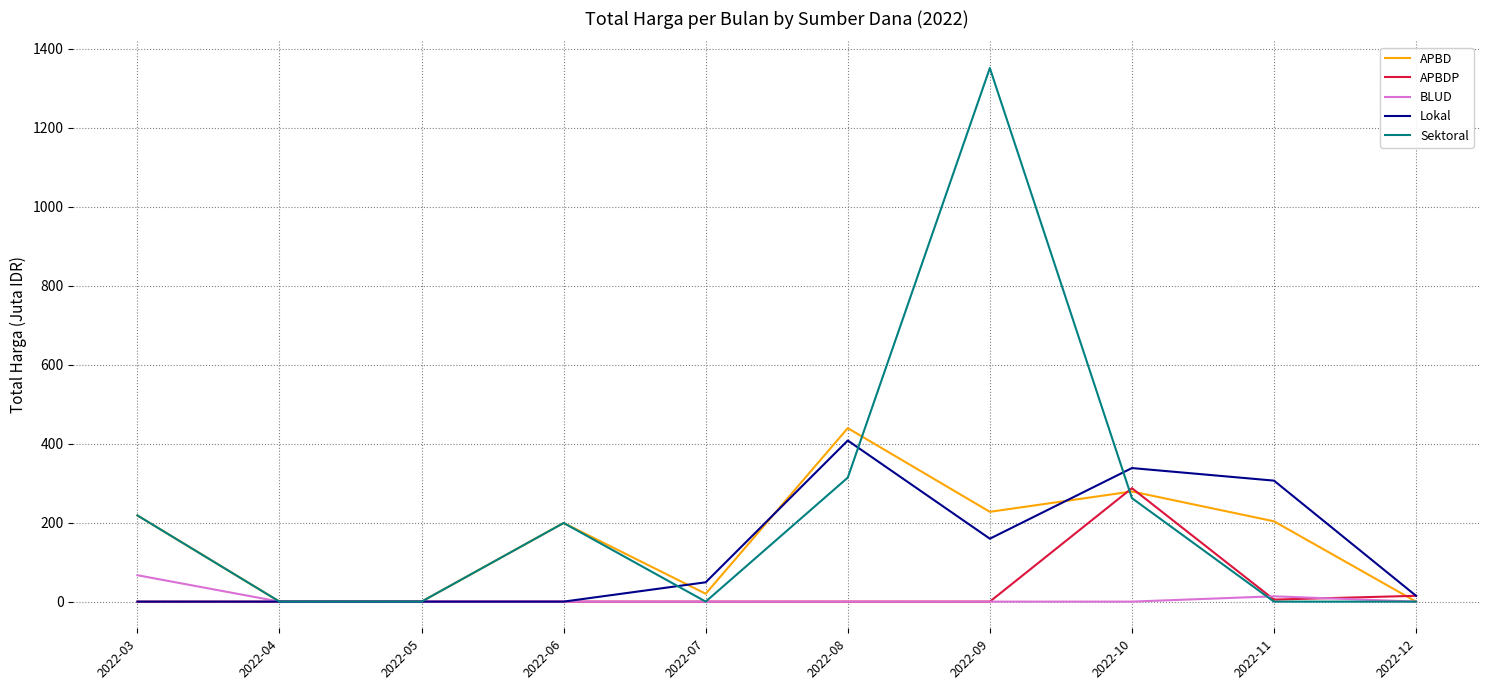

The value of Sektoral at 2022-10 is 76.5. True or false?

False